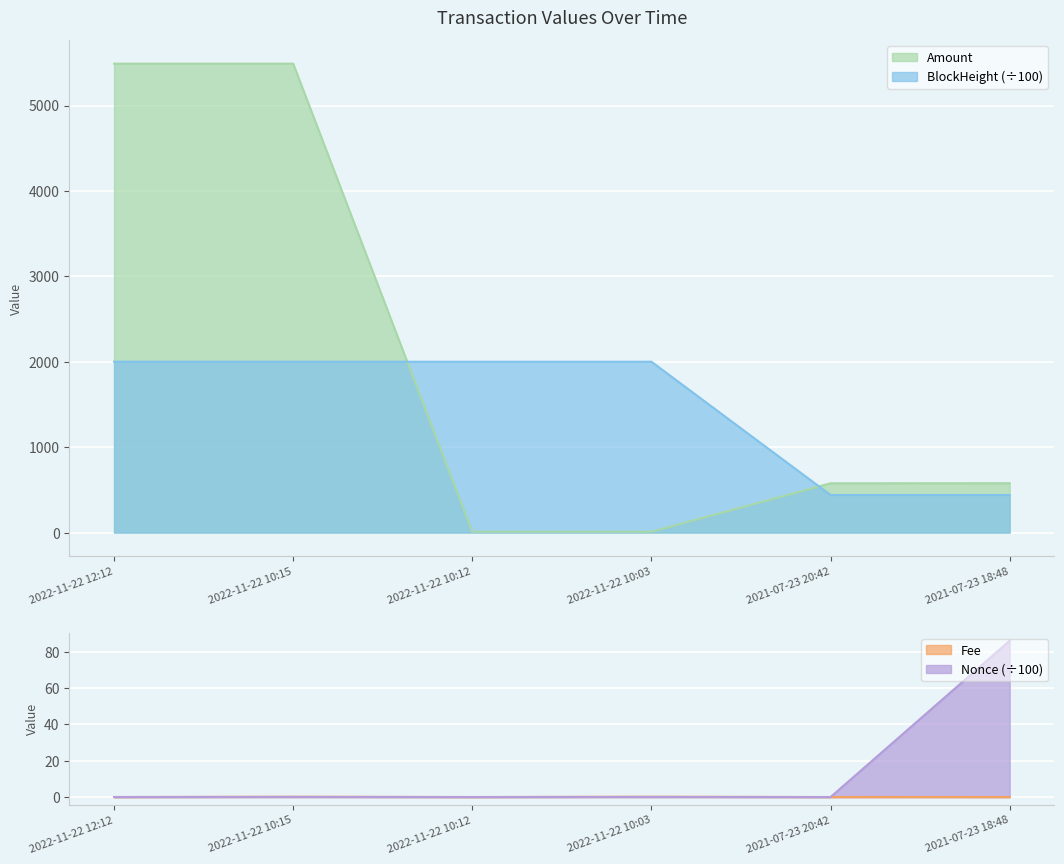

How many values in the Amount series exceed 578?

3